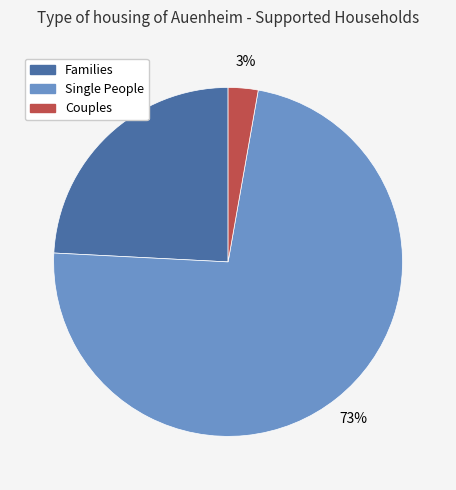

Which category accounts for the majority?

Single People